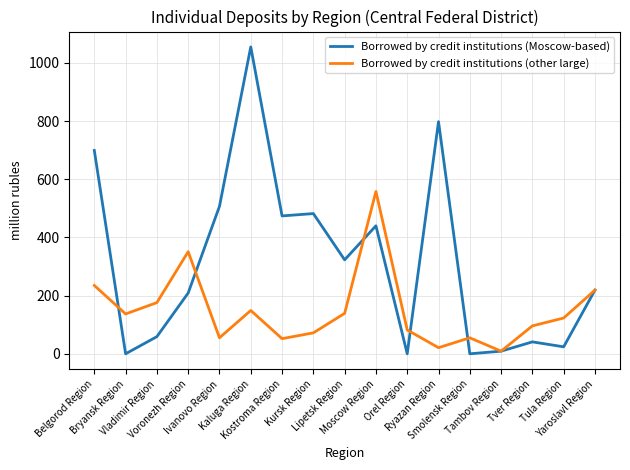

Is it true that Borrowed by credit institutions (other large) equals 59 at Yaroslavl Region?

False